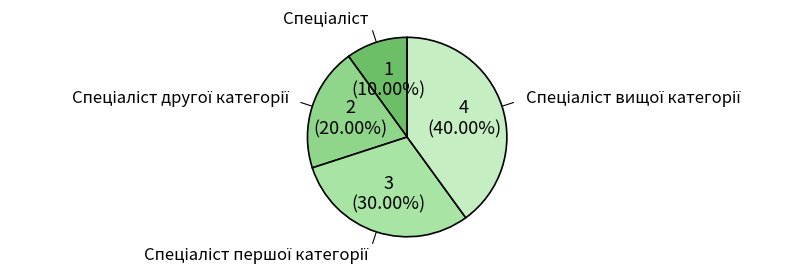

To the nearest percent, what is the average slice percentage?

25%